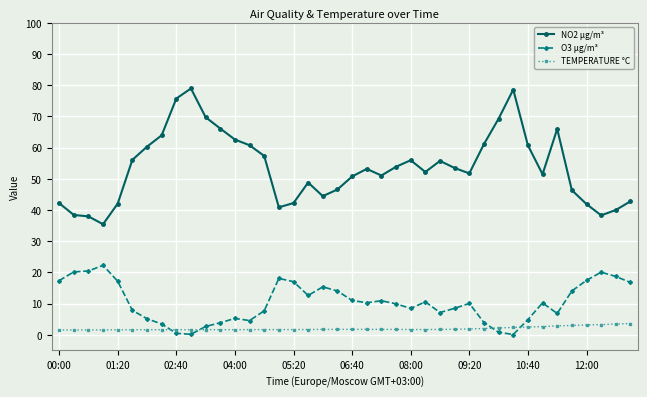

How many lines are shown in the chart?

3